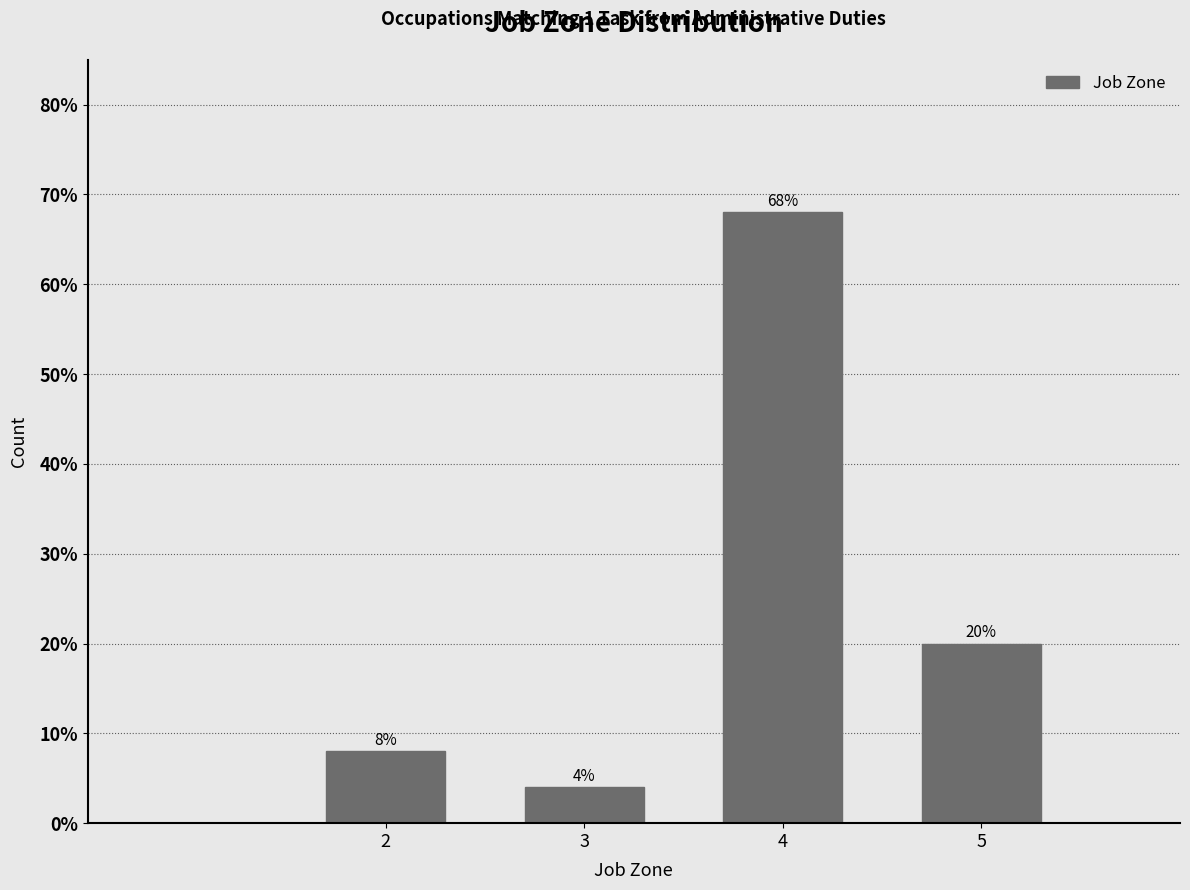

Reading left to right, transcribe all the data shown in this chart.

2=8	3=4	4=68	5=20